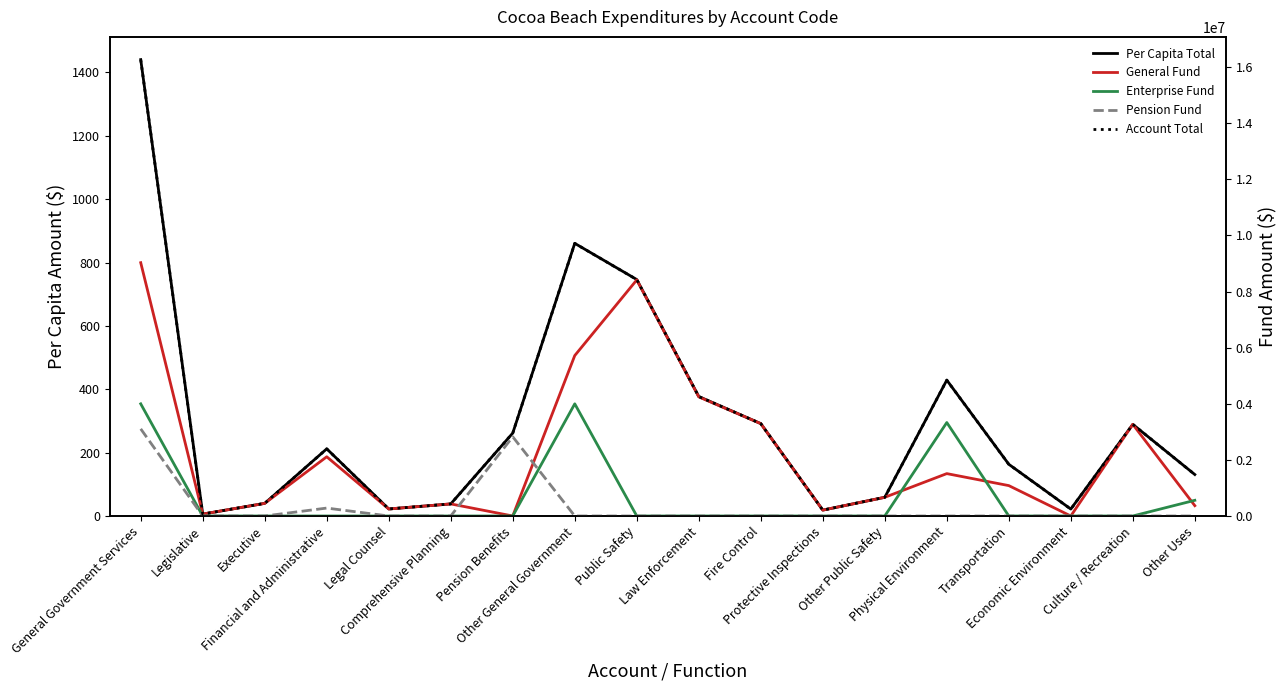

Where is the first local maximum for Enterprise Fund?

Other General Government